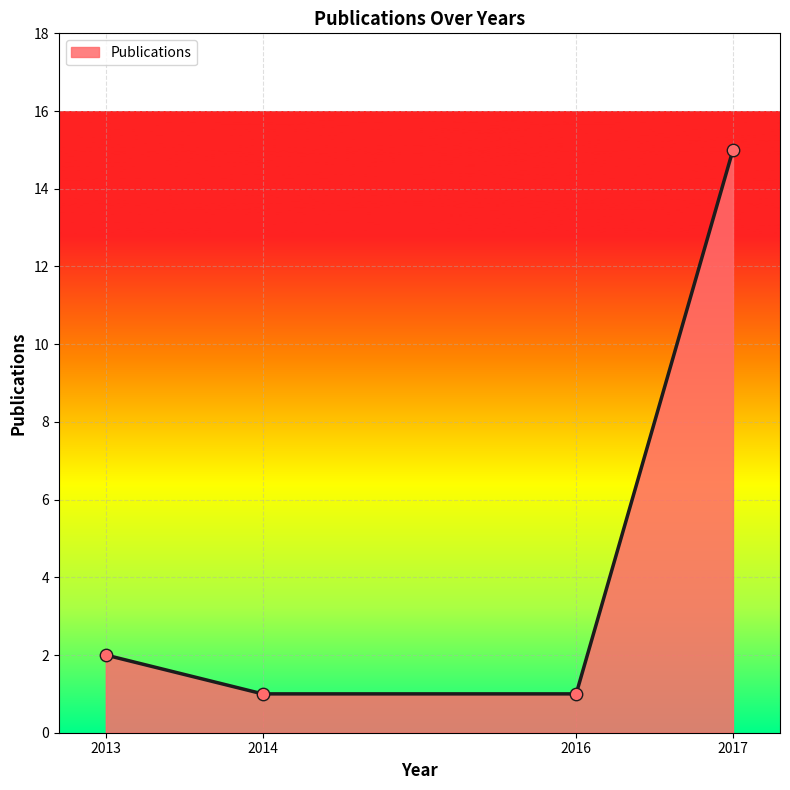

What is the change in value from 2013 to 2016?

-1